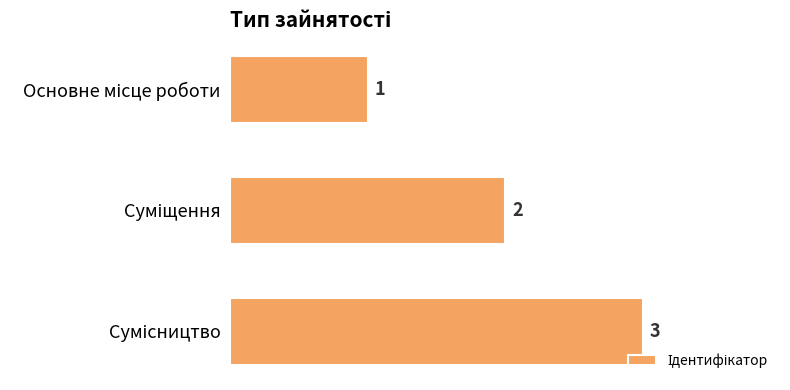

What is the maximum value shown in the chart?

3